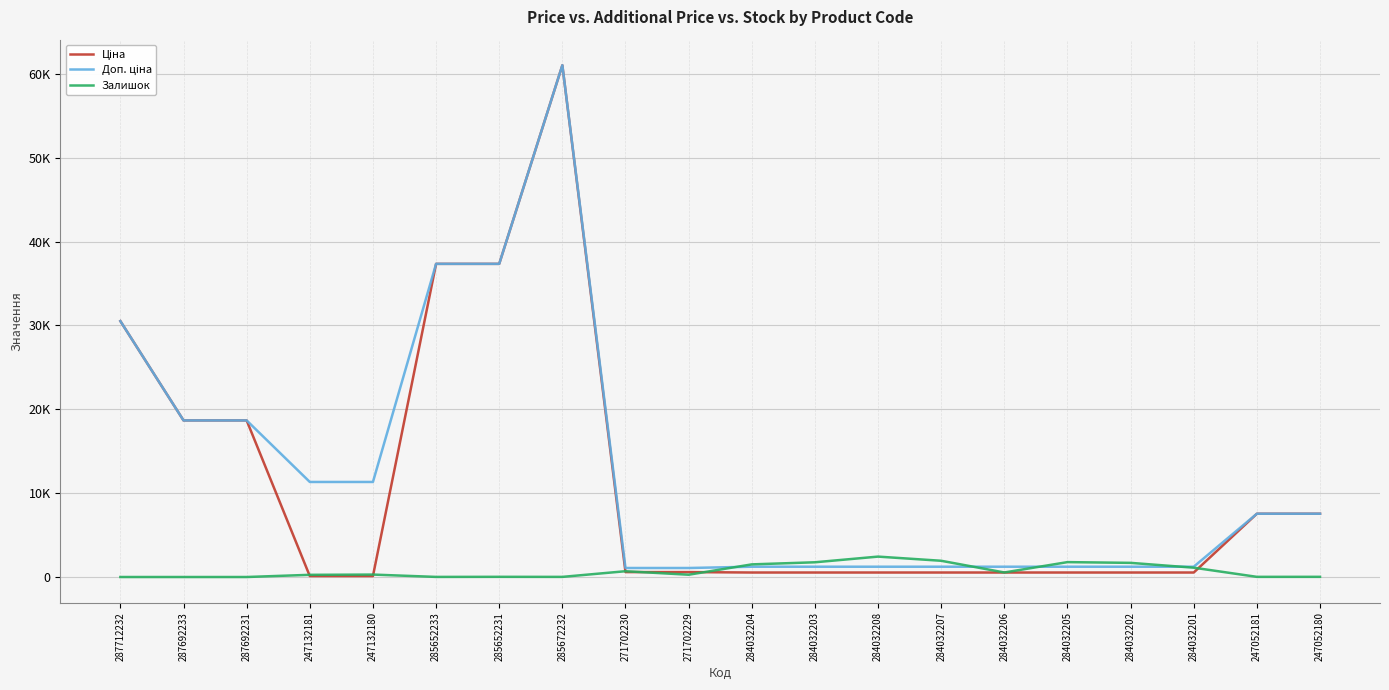

At which label does Ціна first exceed 585?

287712232